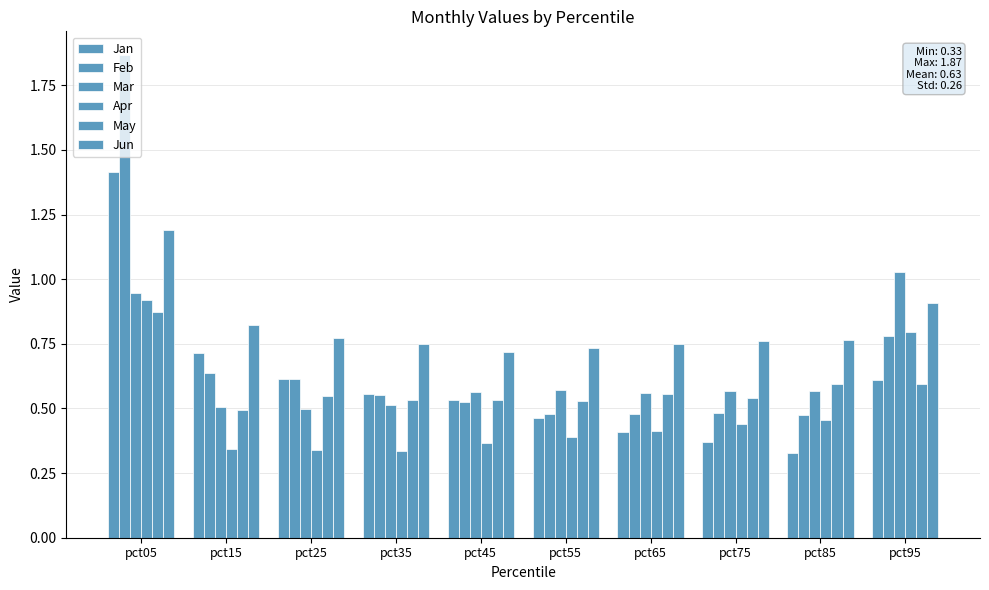

What is the highest value of the May series?

0.9